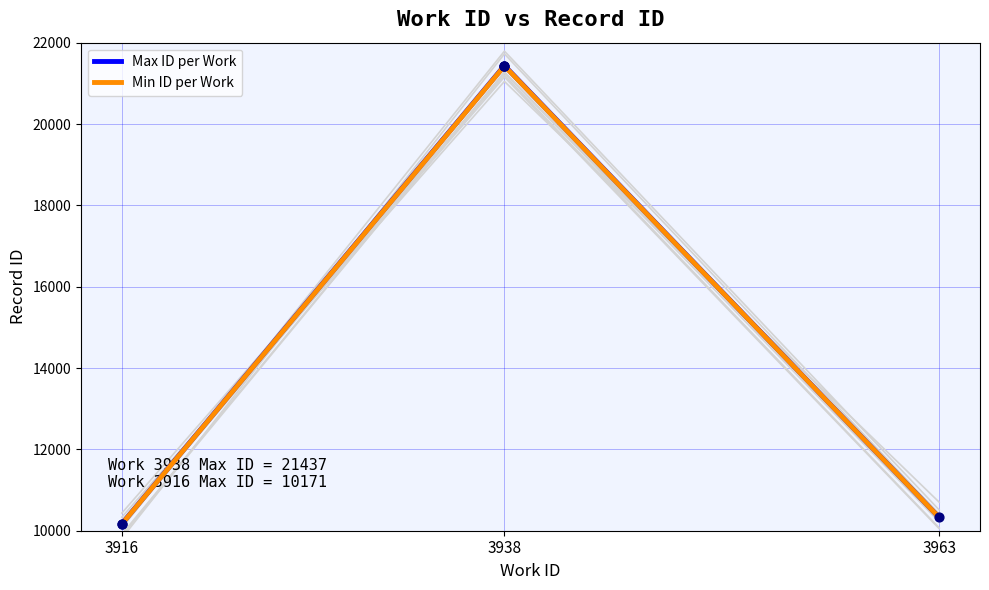

Which series has the largest total across all categories?

Max ID per Work